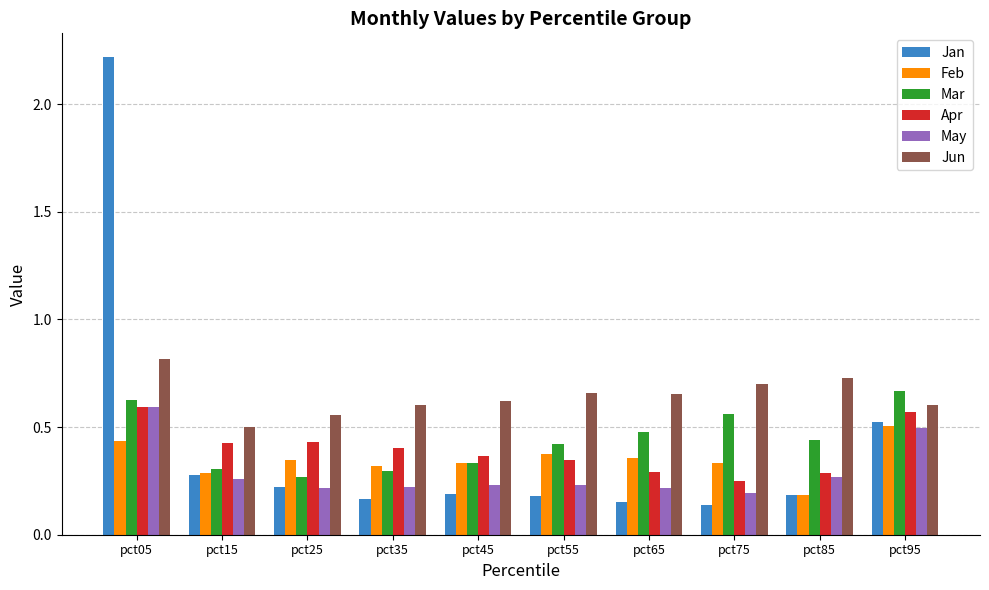

Which category has the highest value in the Jun series?

pct05